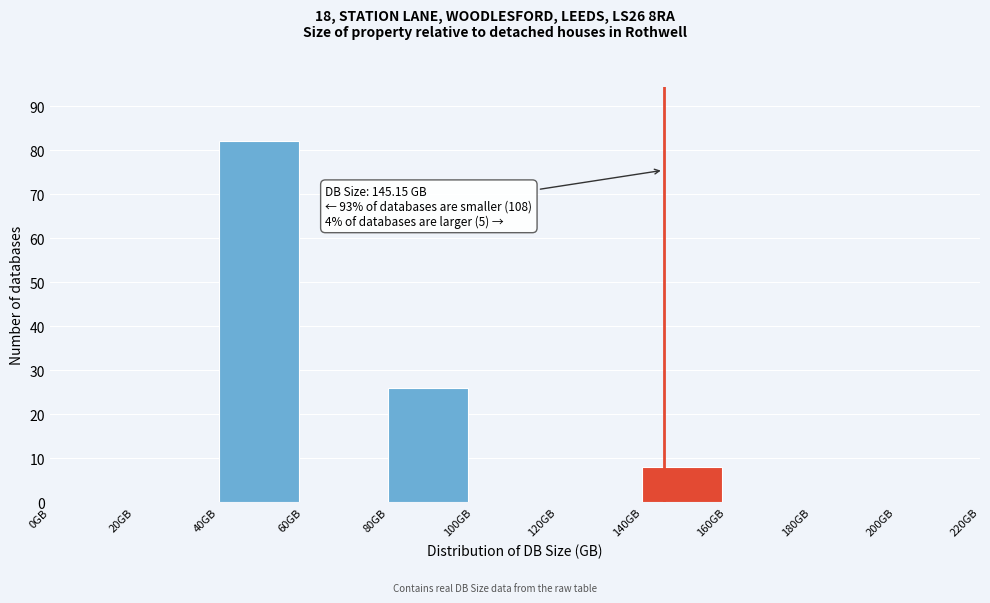

Over which range of the x-axis is the bar tallest?

40 to 60